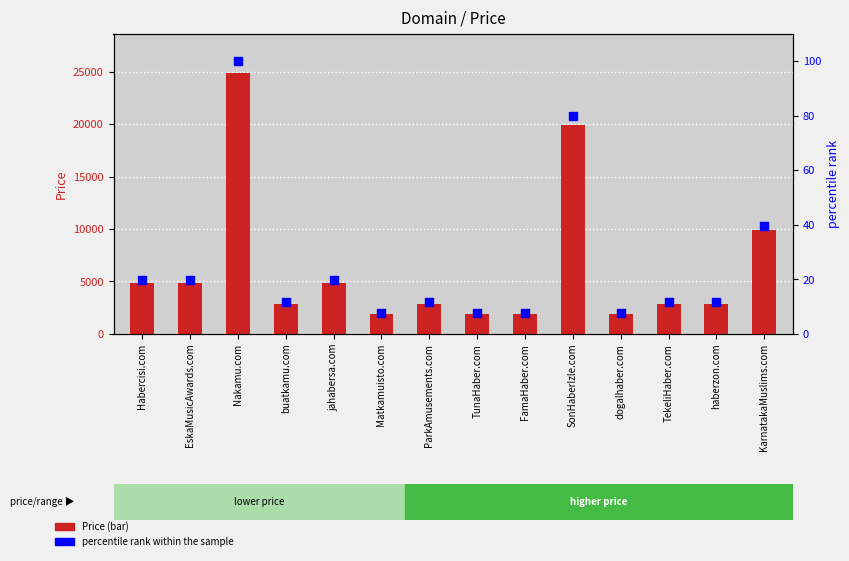

Which series has the largest Y range (max minus min)?

Price